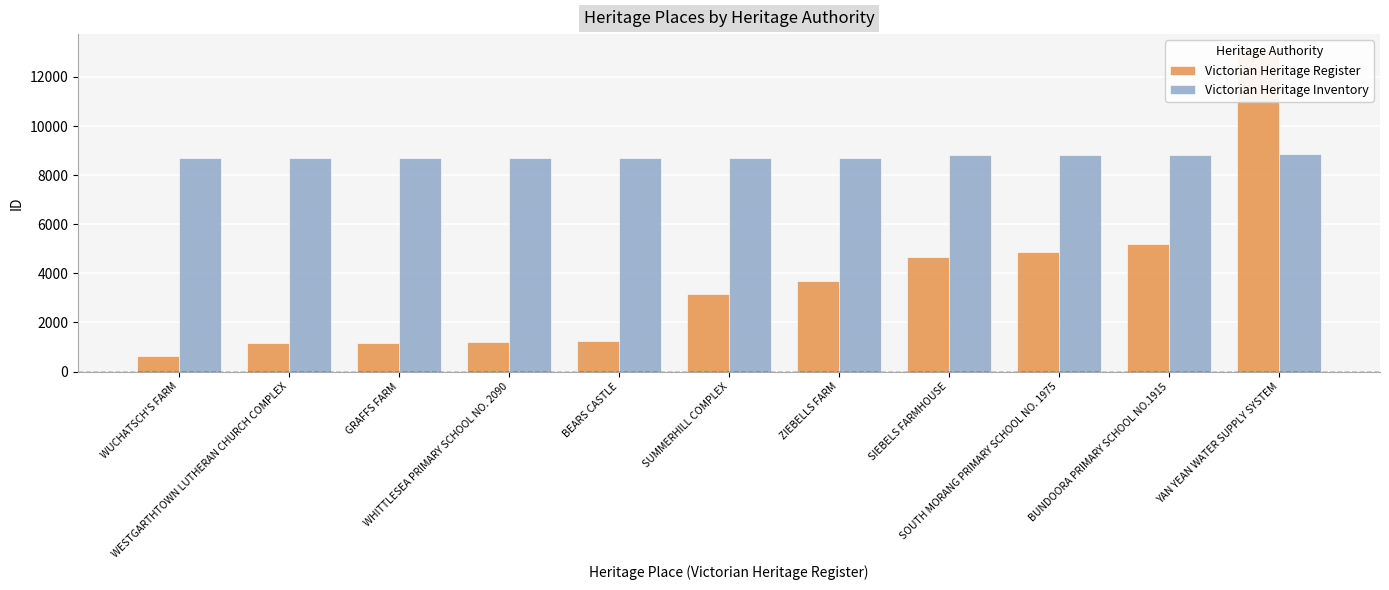

Which category has the highest value in the Victorian Heritage Register series?

YAN YEAN WATER SUPPLY SYSTEM